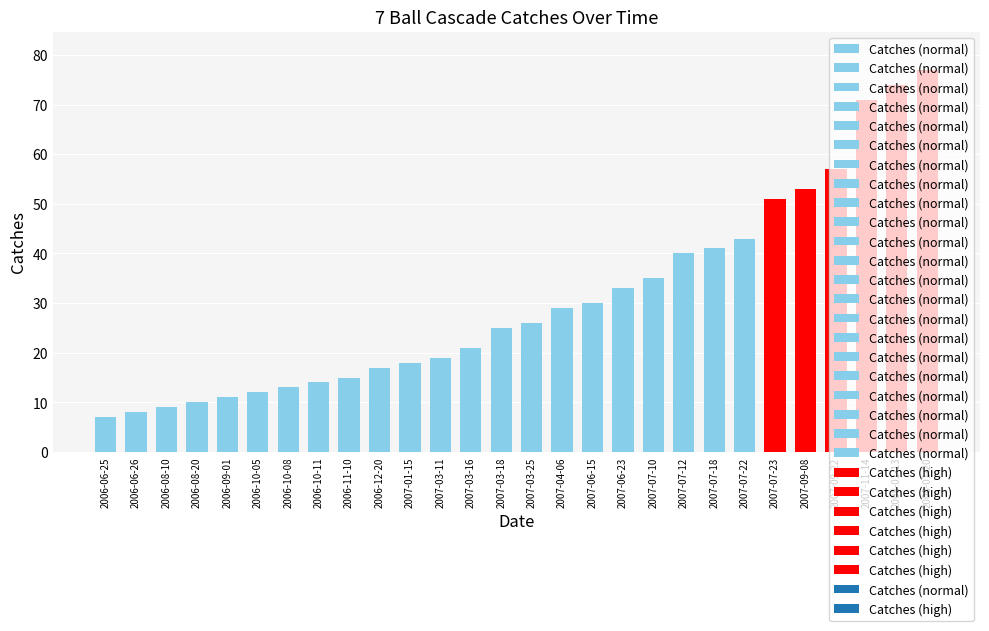

What is the label of the 27th bar from the left?

2008-01-13